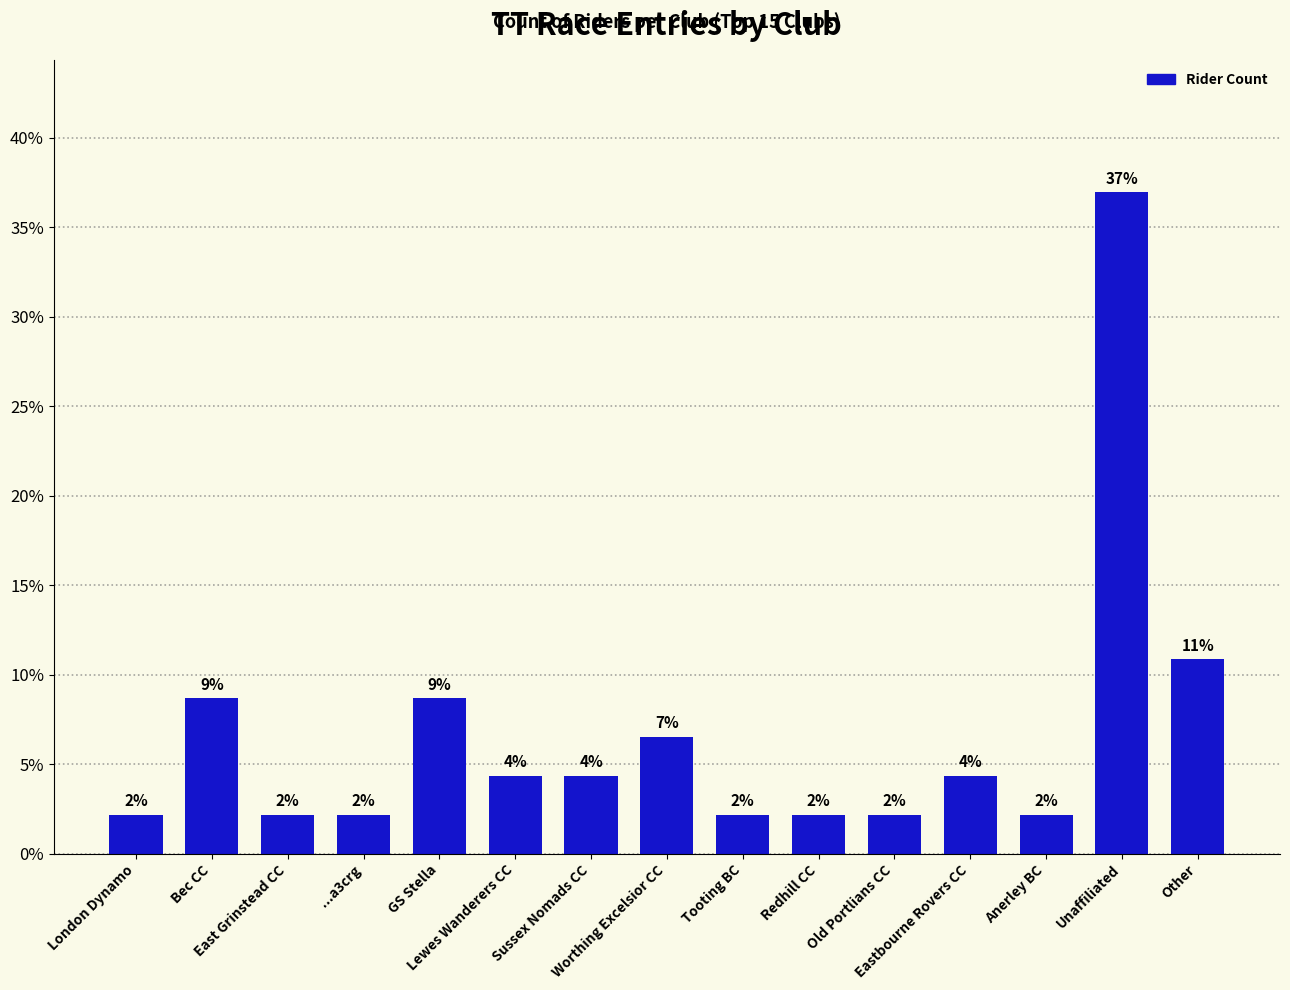

Reading left to right, transcribe all the data shown in this chart.

London Dynamo=2.2	Bec CC=8.7	East Grinstead CC=2.2	...a3crg=2.2	GS Stella=8.7	Lewes Wanderers CC=4.3	Sussex Nomads CC=4.3	Worthing Excelsior CC=6.5	Tooting BC=2.2	Redhill CC=2.2	Old Portlians CC=2.2	Eastbourne Rovers CC=4.3	Anerley BC=2.2	Unaffiliated=37.0	Other=10.9